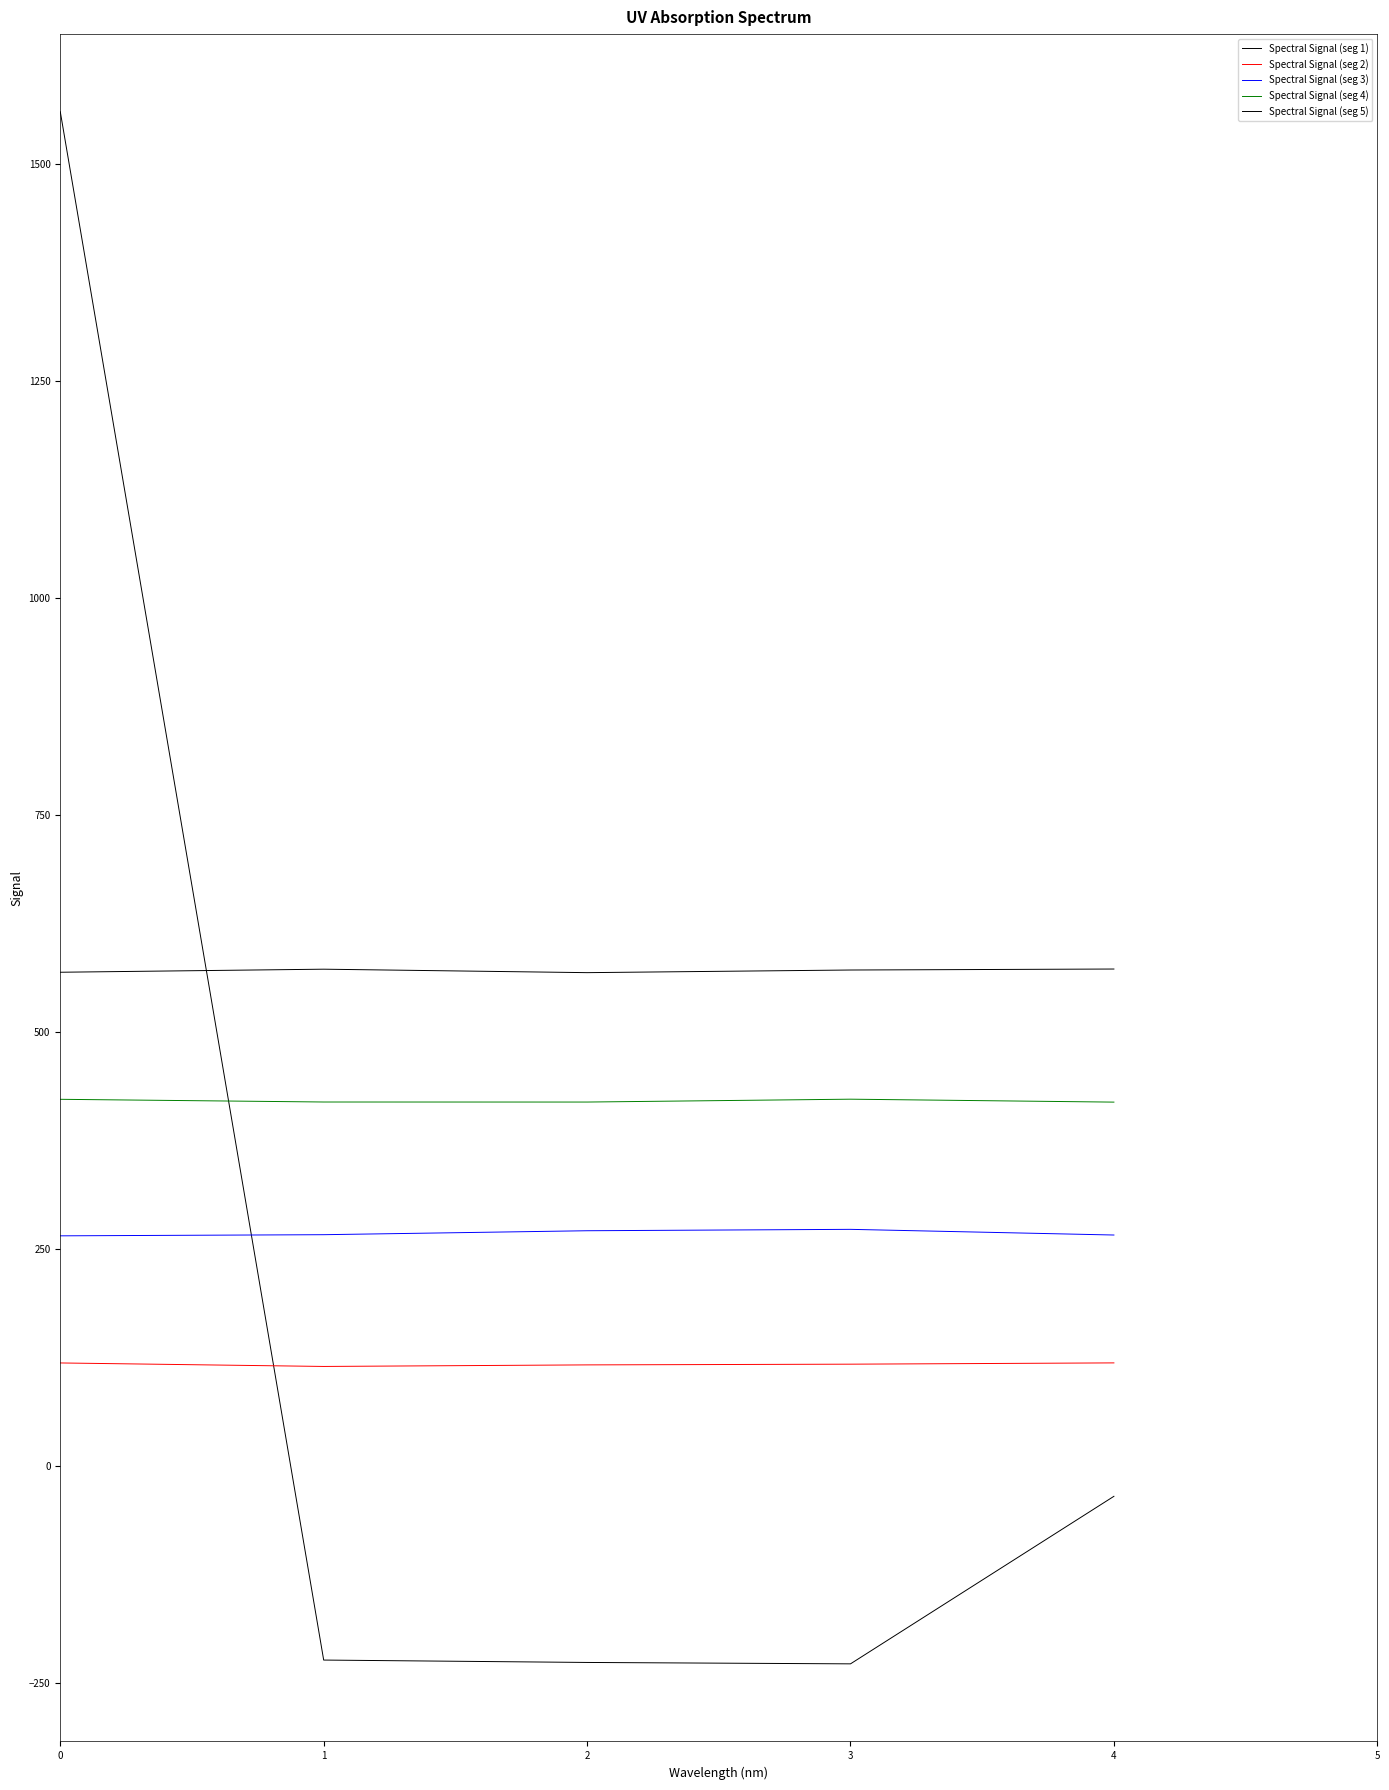

At which label does Spectral Signal (seg 1) reach its minimum?

3